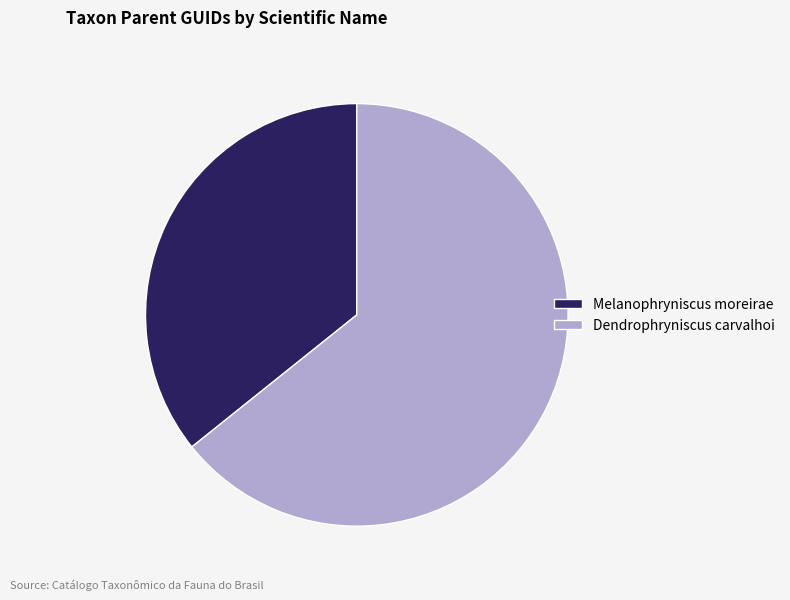

The Dendrophryniscus carvalhoi slice represents 64% of the pie. True or false?

True